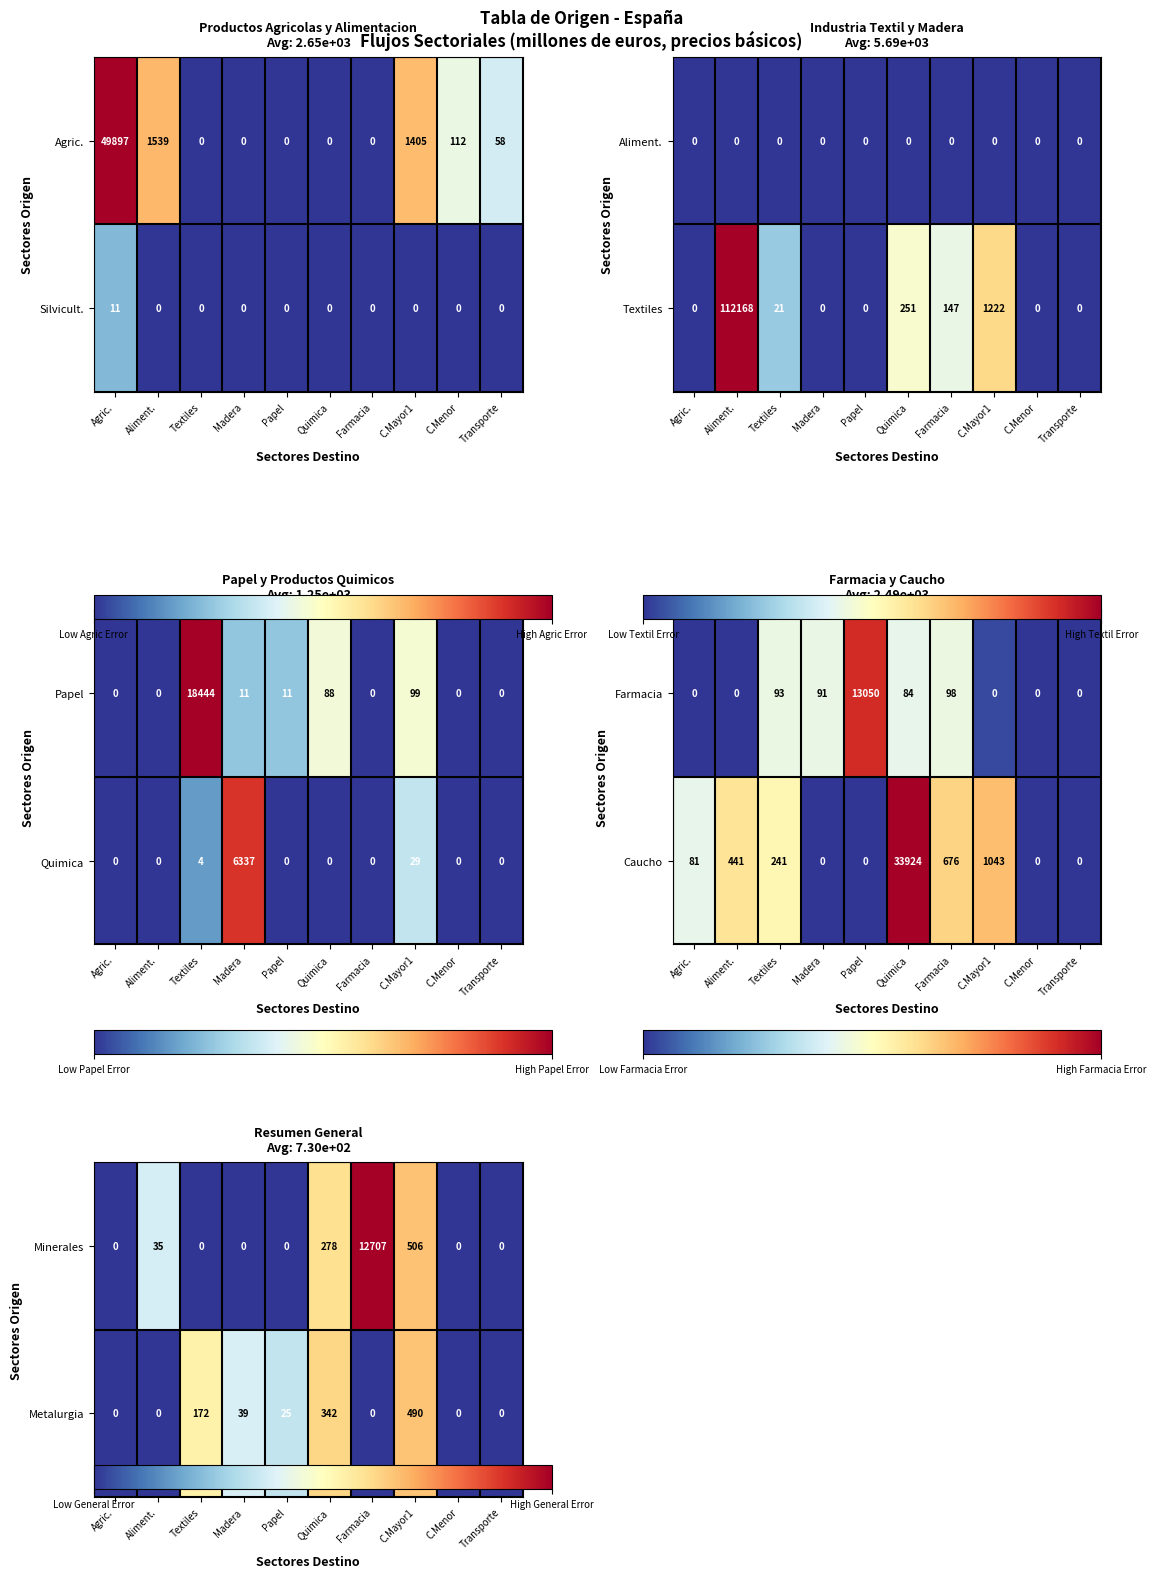

The value of Silvicult. at C.Mayor1 is 0. True or false?

True